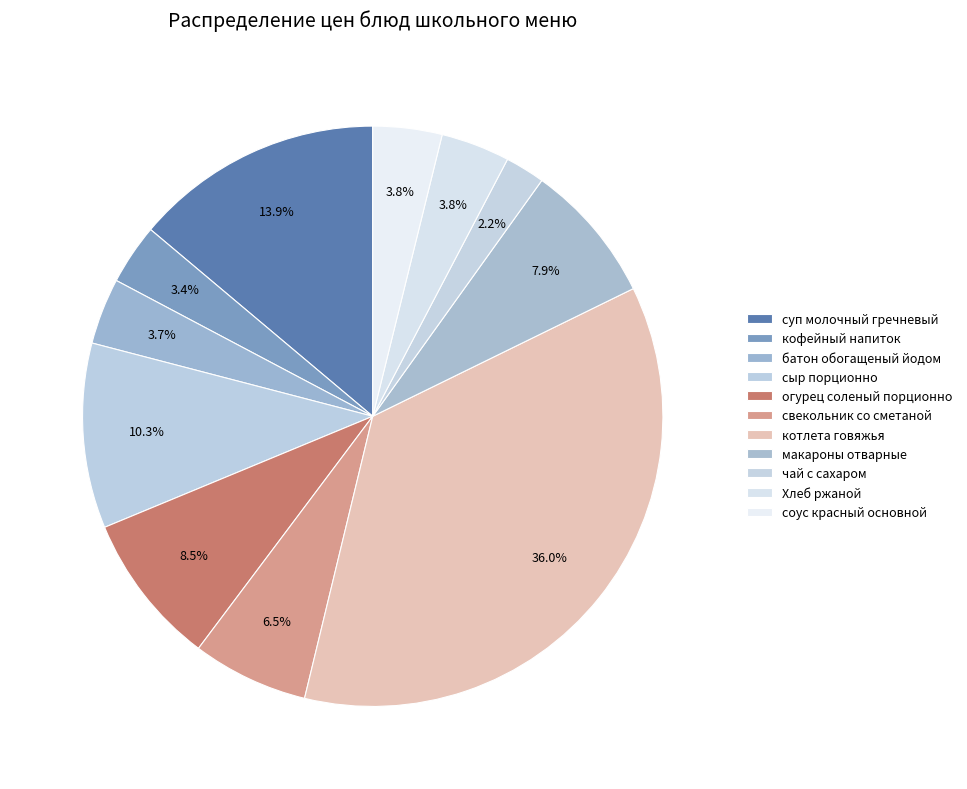

Count the number of slices in the pie.

11